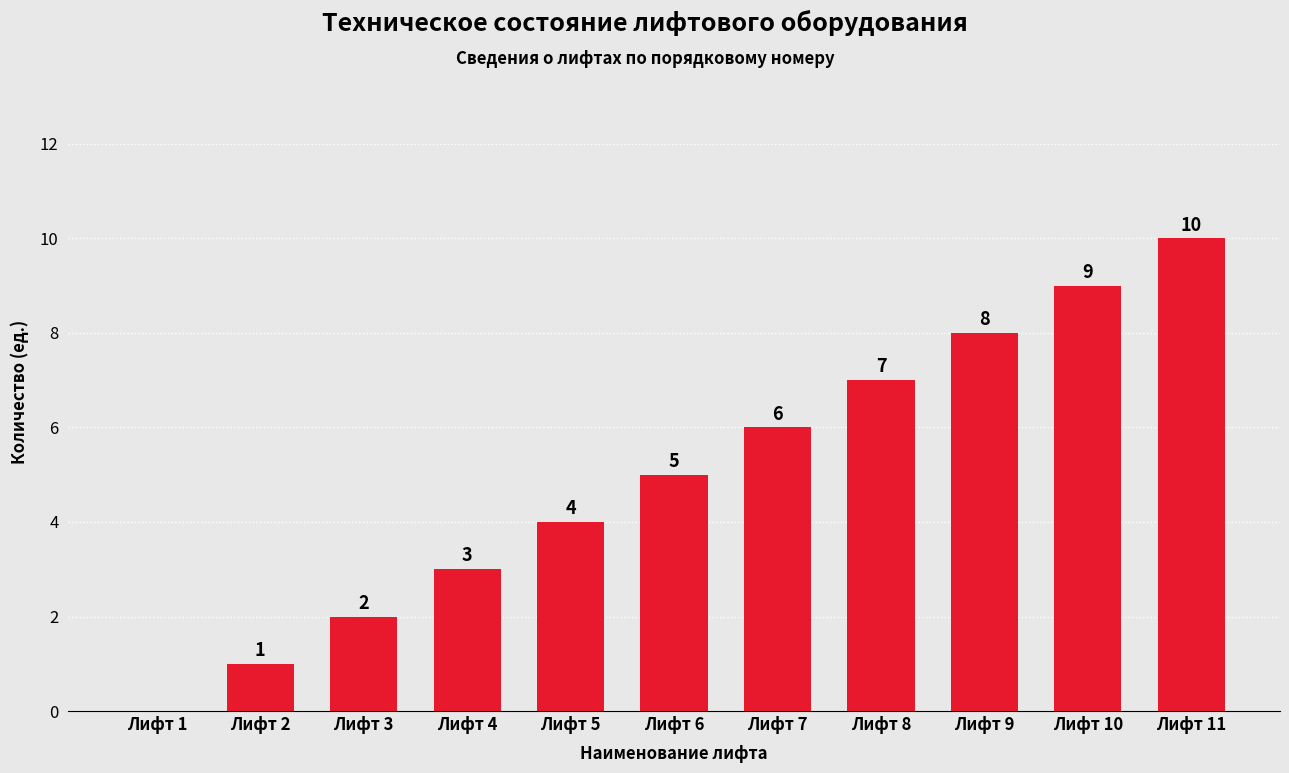

True or false: the data shows 9 at Лифт 10.

True